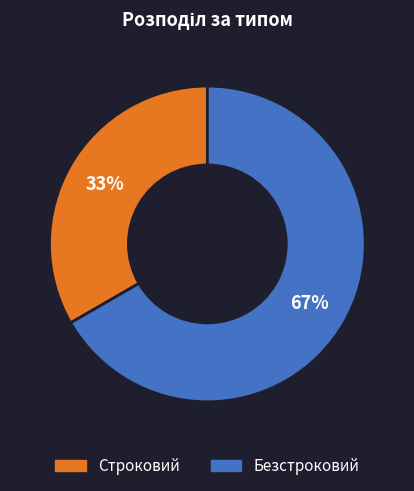

Which has a higher value, Безстроковий or Строковий?

Безстроковий